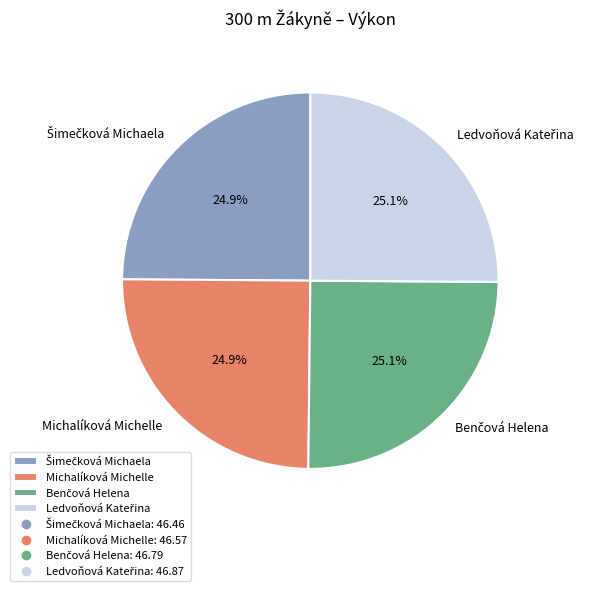

Is there a majority slice in this chart?

No